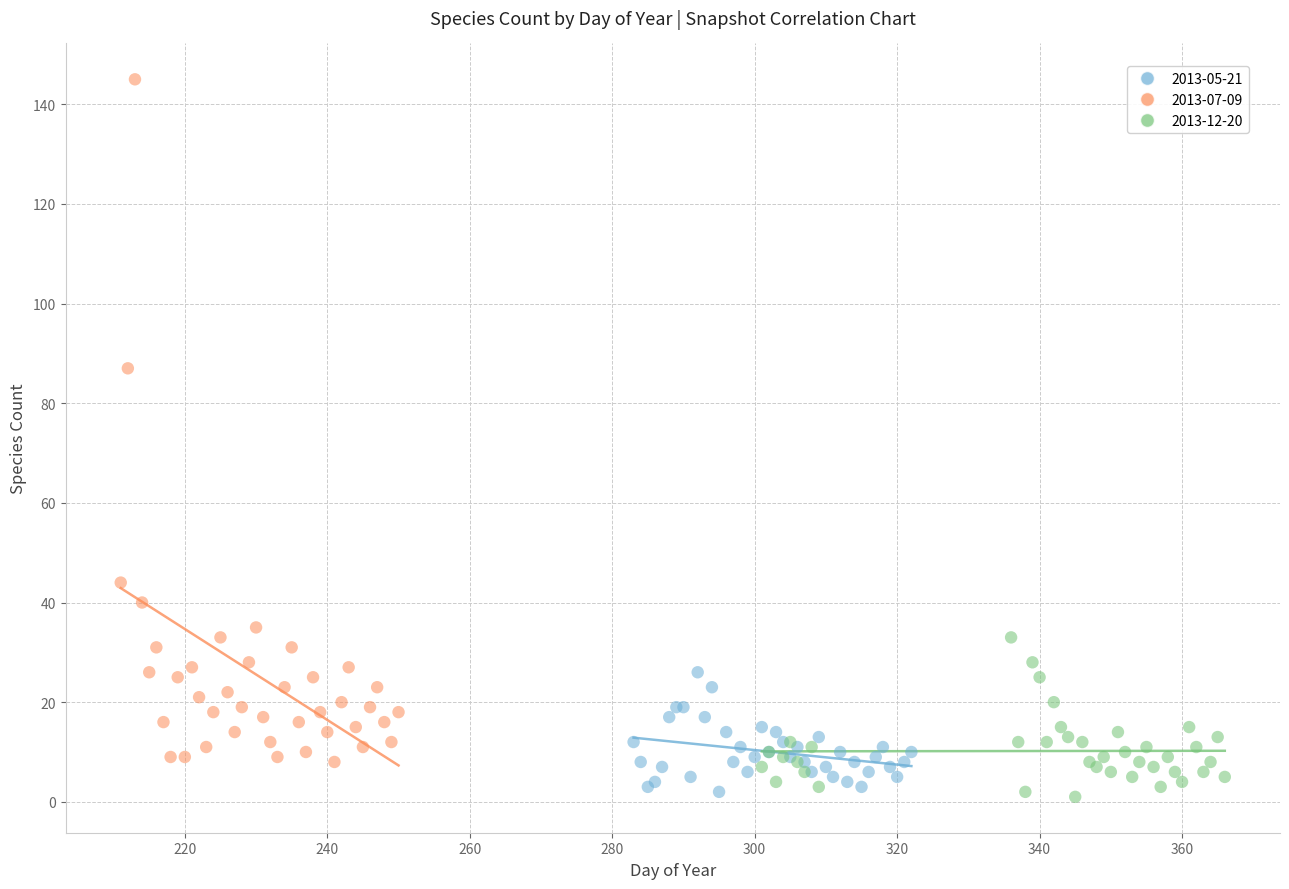

Which series contains the highest Y value?

2013-07-09